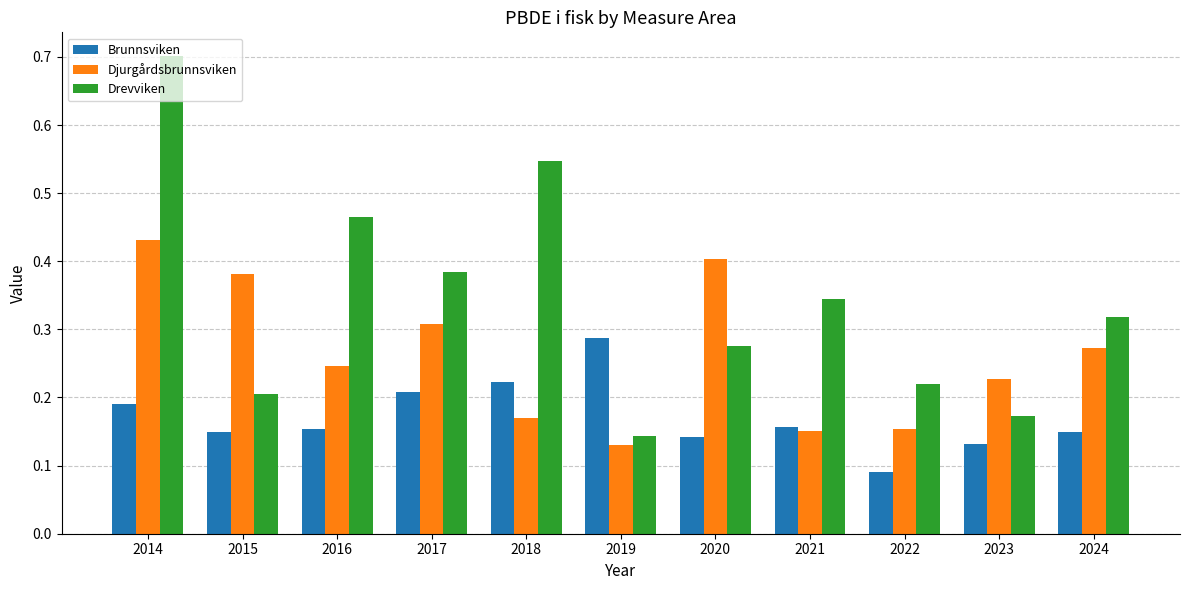

How many groups of bars are there?

11